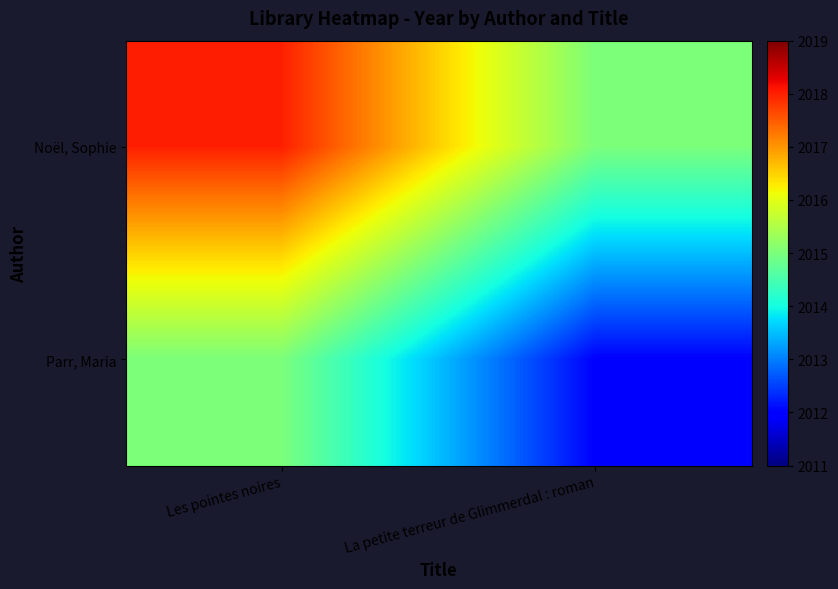

Reading right to left, extract all data points from this chart.

Noël, Sophie: La petite terreur de Glimmerdal : roman=2015	Les pointes noires=2018
Parr, Maria: La petite terreur de Glimmerdal : roman=2012	Les pointes noires=2015